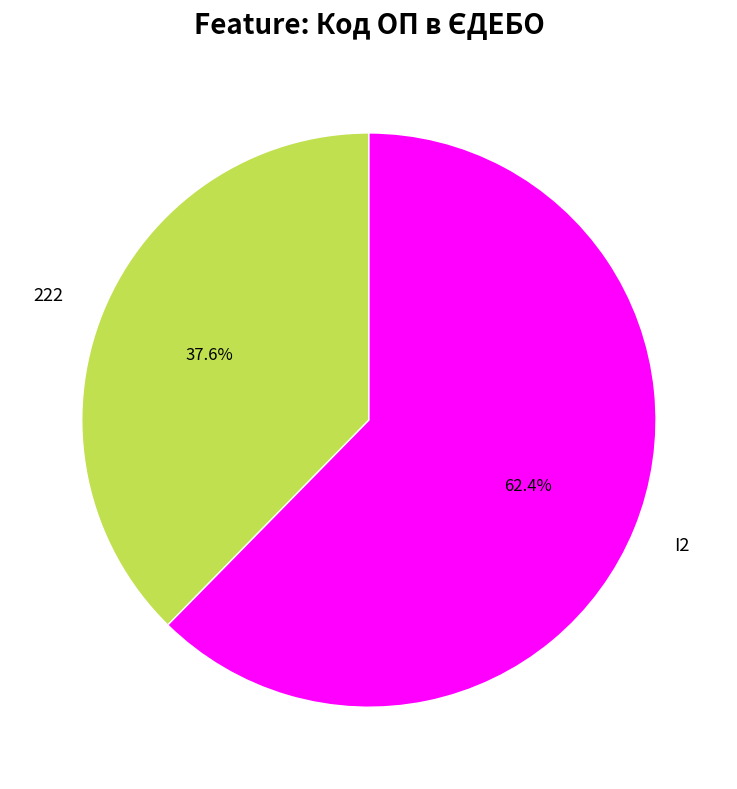

What portion of the pie excludes 222?

62.4%